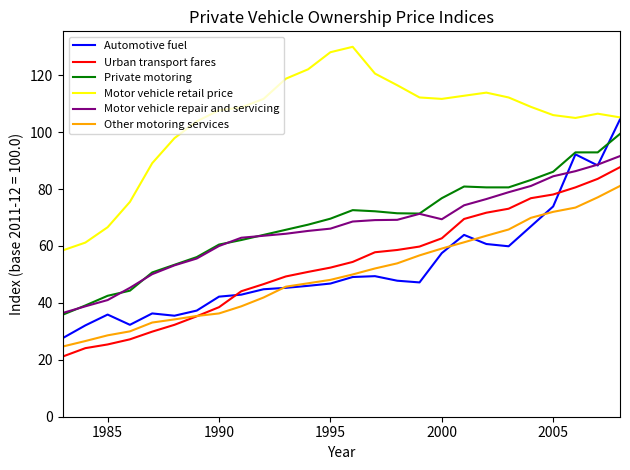

What is the greatest value displayed?

130.0